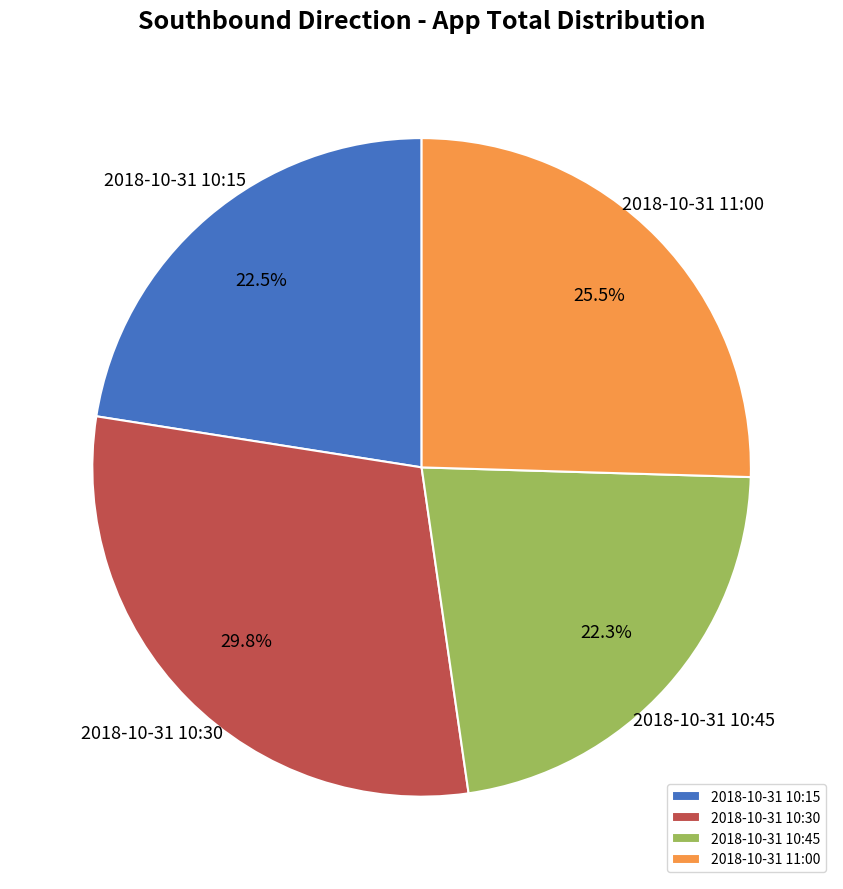

What is the ratio of the value at 2018-10-31 10:15 to the value at 2018-10-31 11:00?

0.9